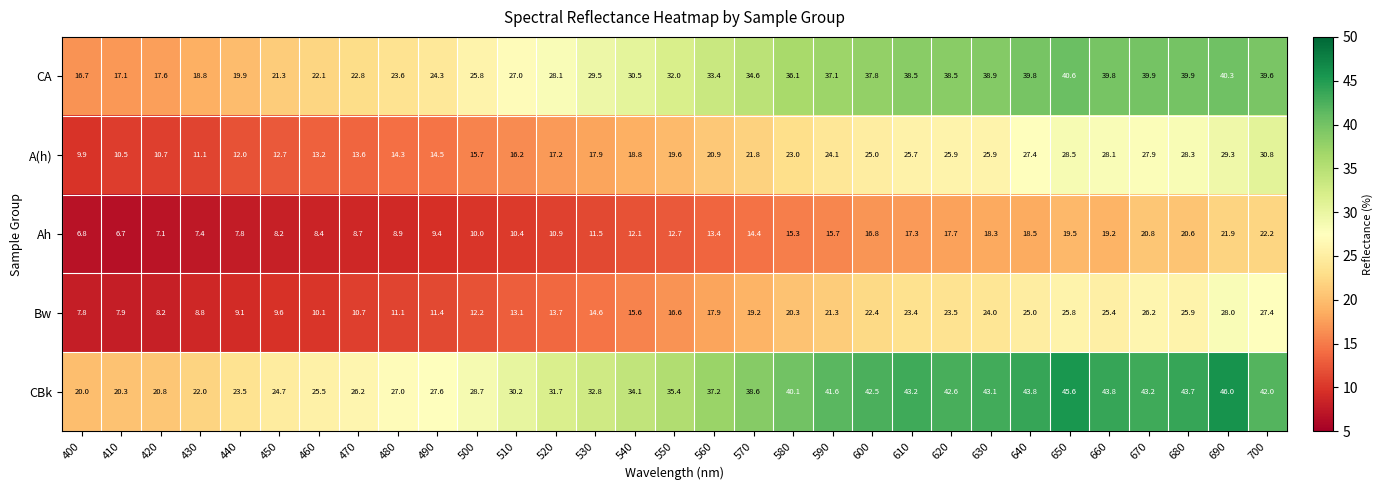

List the series in order of their peak value, highest first.

CBk, CA, A(h), Bw, Ah